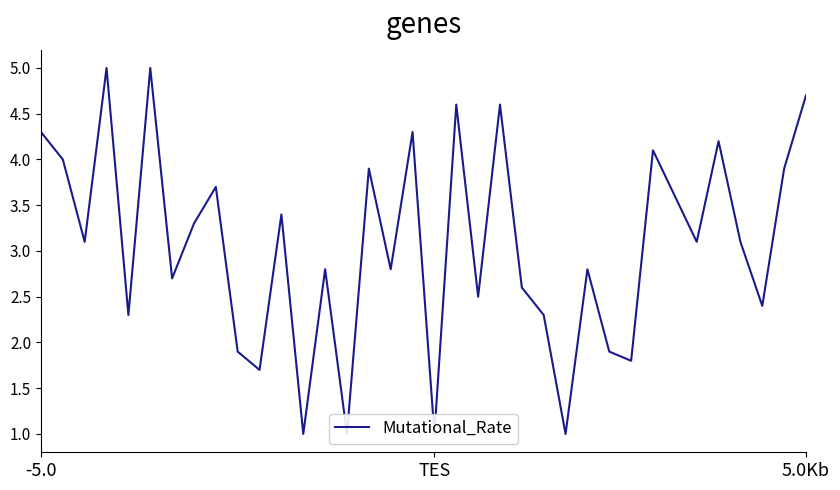

Rank the categories by value from lowest to highest.

12, 14, 18, 24, 10, 27, 9, 26, 4, 23, 33, 20, 22, 6, 13, 16, 25, 5.0Kb, 30, 32, 7, 11, 29, 8, 15, 34, TES, 28, 31, -5.0, 17, 19, 21, 35, 3, 5